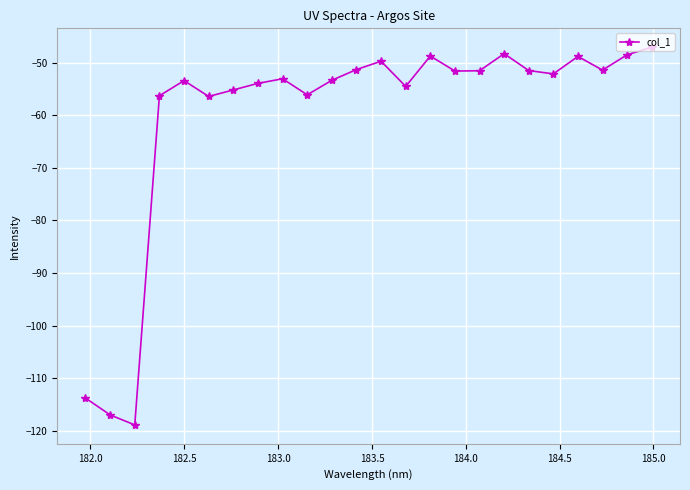

What is the value of the 18th point from the left?

-48.3